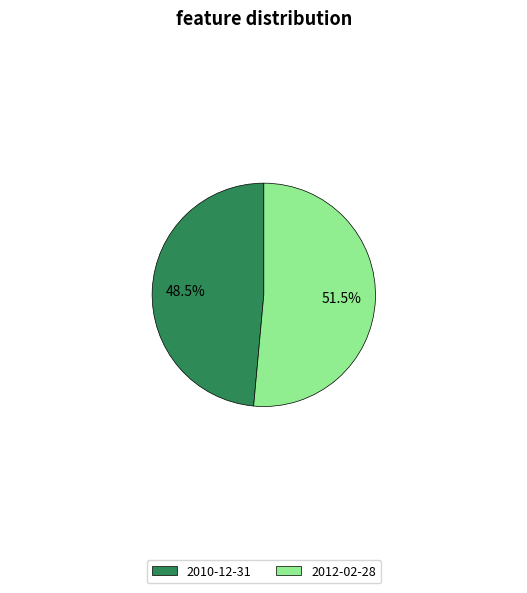

Combined, what portion of the pie is 2012-02-28 and 2010-12-31?

100.0%